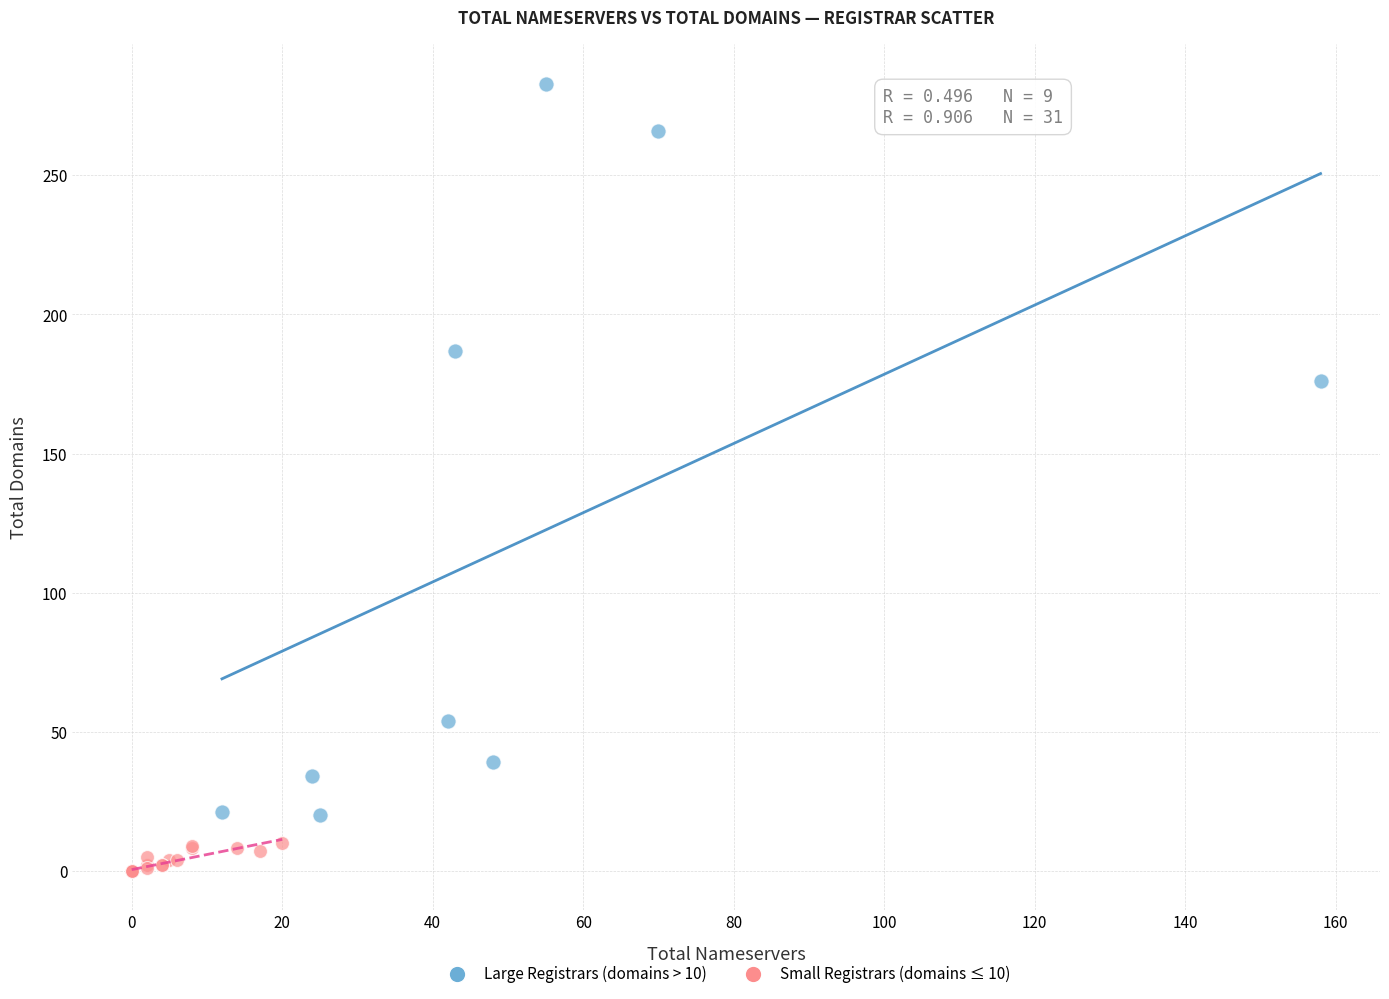

Which series reaches the minimum Y coordinate?

Small Registrars (domains ≤ 10)